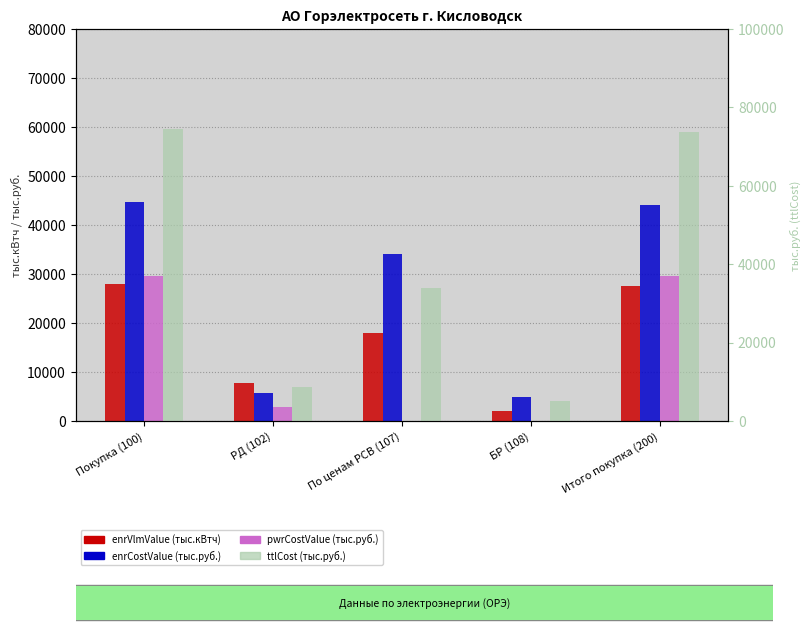

What value does the enrCostValue series have at РД (102)?

5741.9